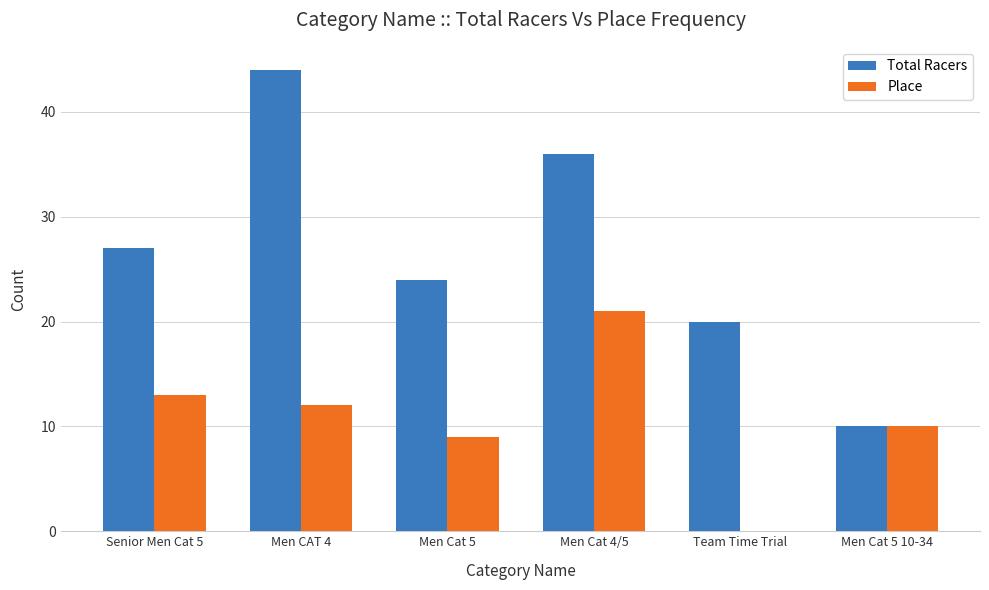

Which series changed the most between Men CAT 4 and Men Cat 5 10-34?

Total Racers